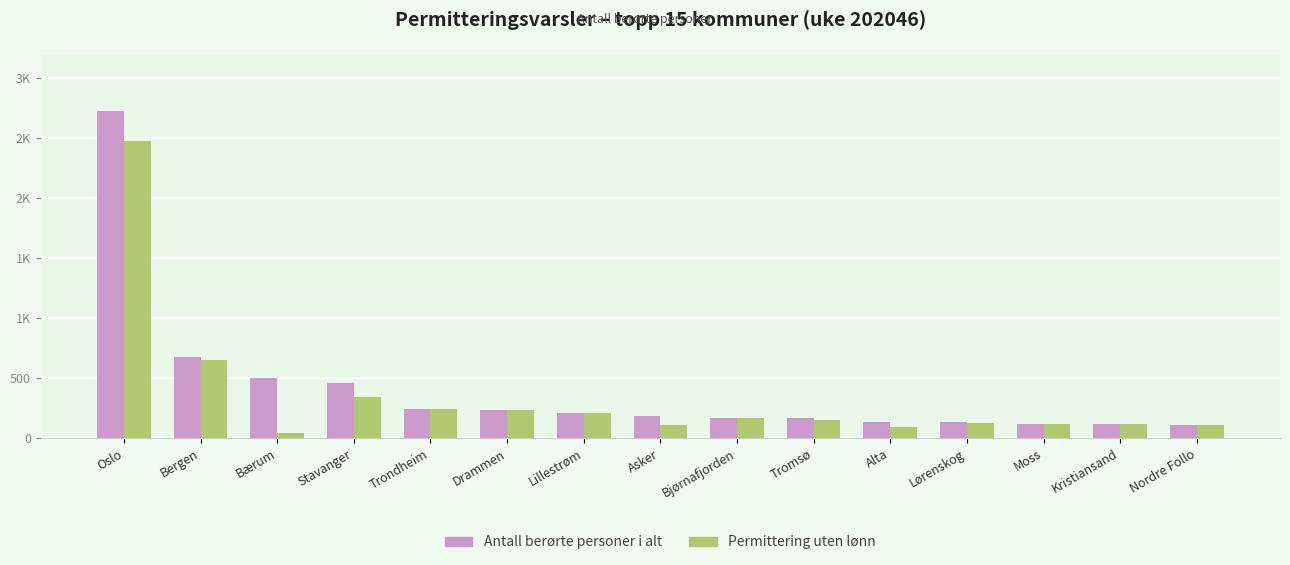

At which label does Antall berørte personer i alt reach its minimum?

Nordre Follo